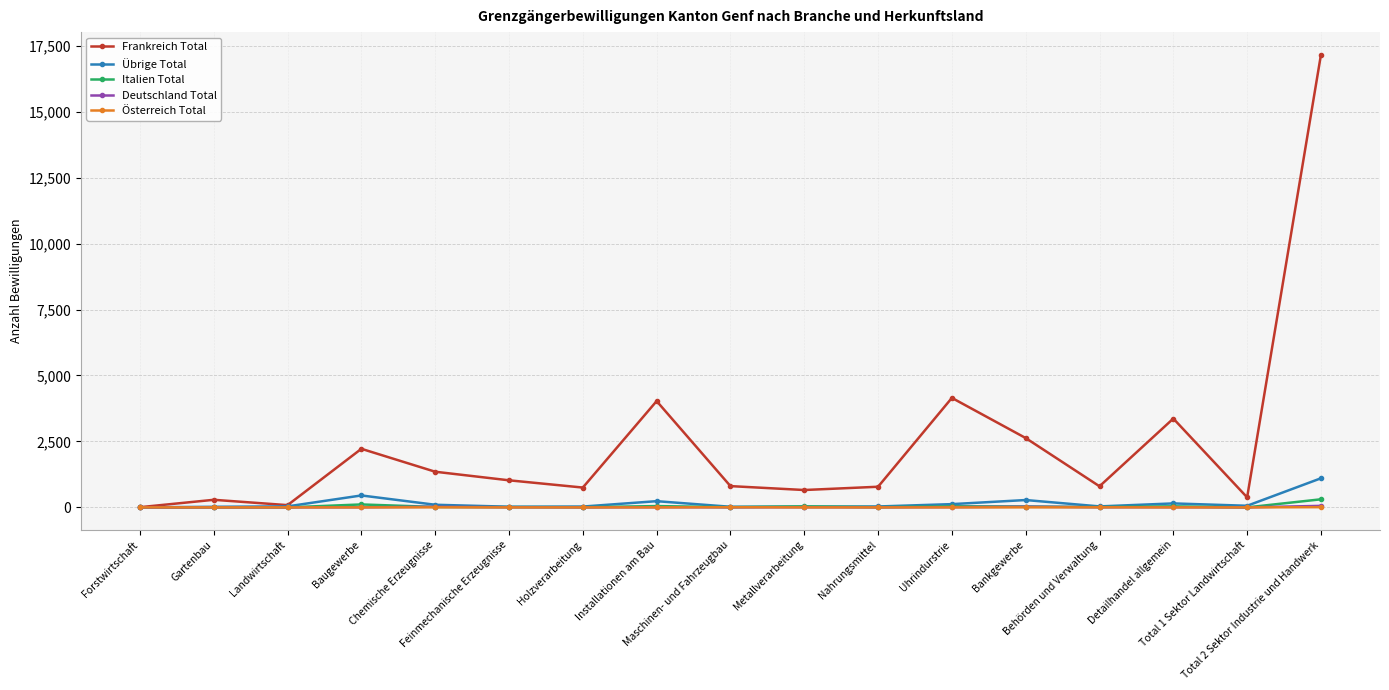

True or false: Übrige Total has more than 0 interior local peaks.

True